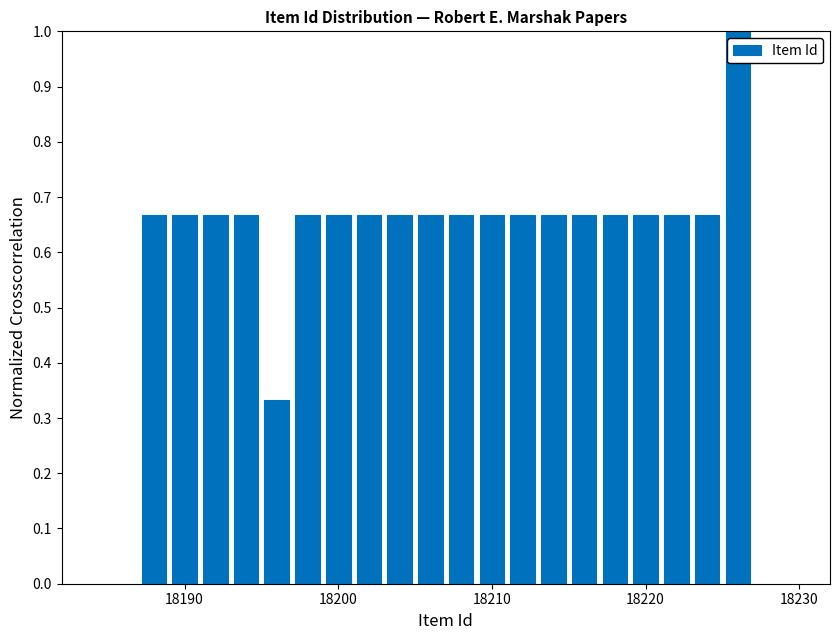

Around what value on the x-axis is the tallest bar? Give the approximate position of its centre, as read against the axis.

18226